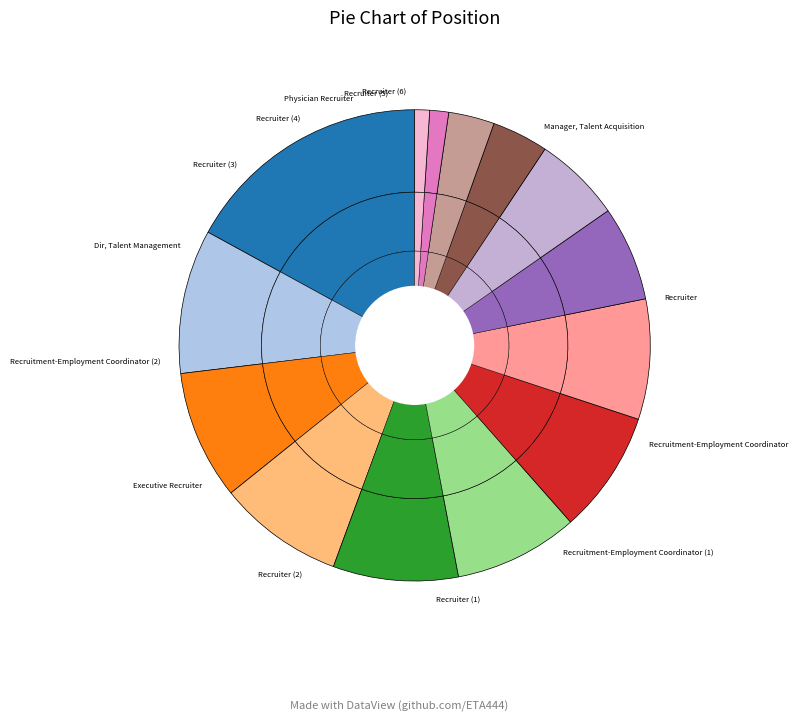

How many slices are in this pie chart?

14